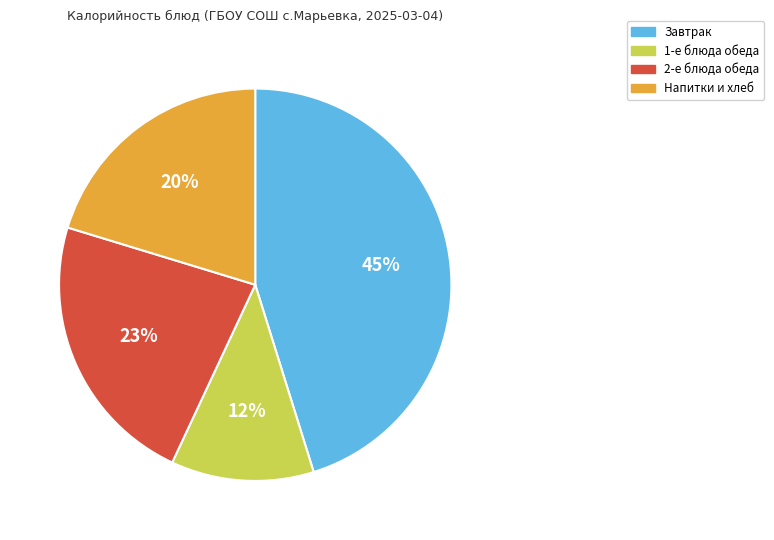

To the nearest percent, what is the average slice percentage?

25%